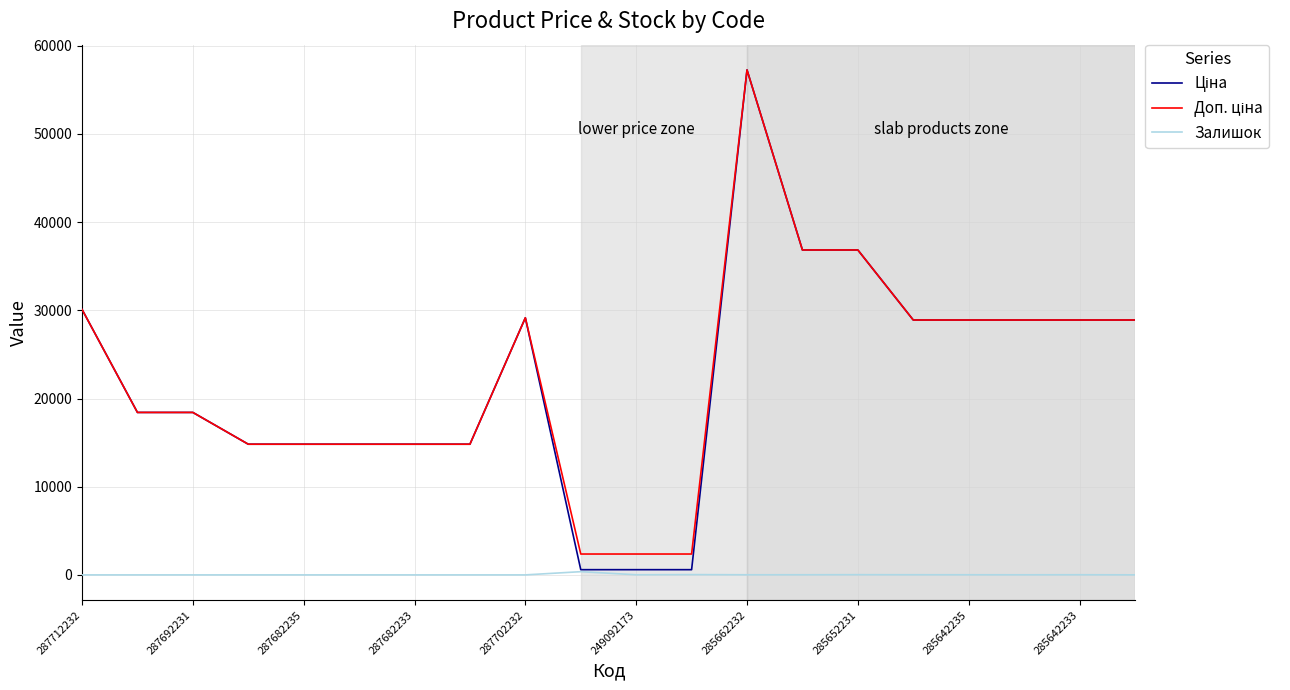

What is the maximum value shown in the chart?

57258.0